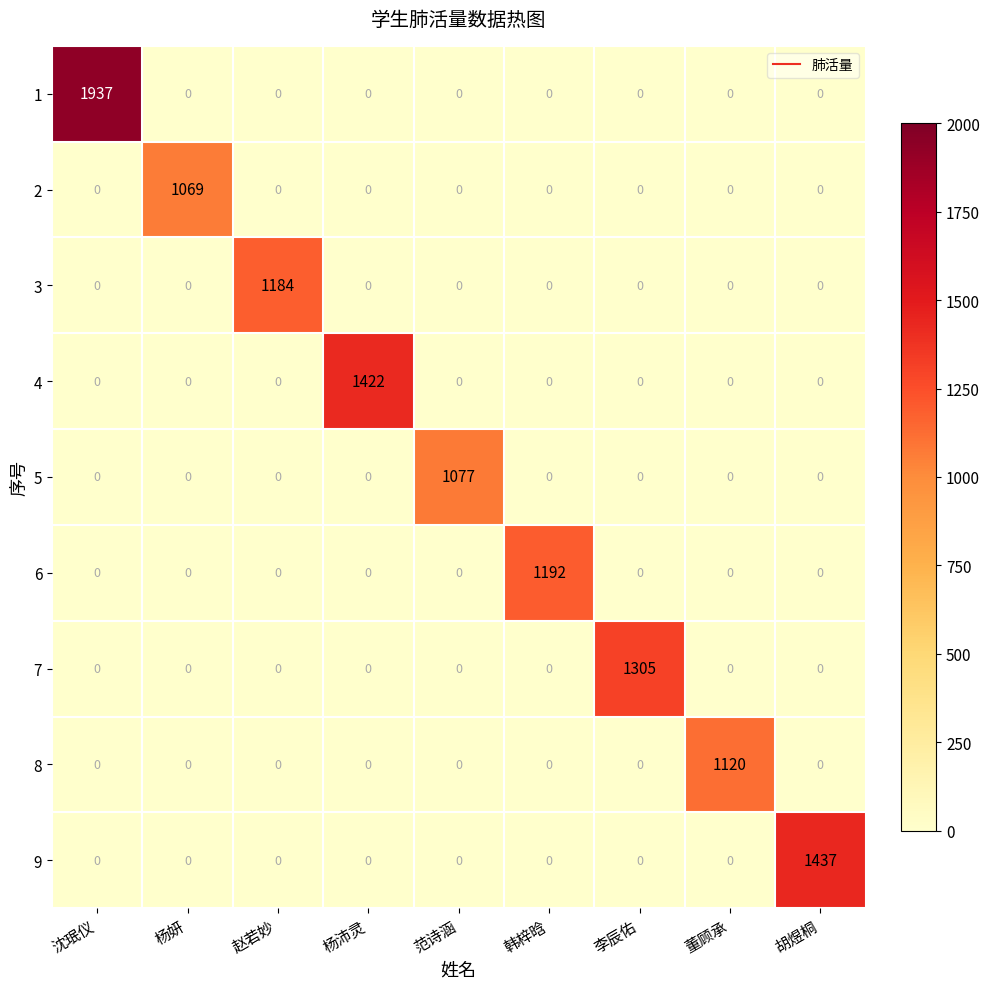

What is the greatest value displayed?

1937